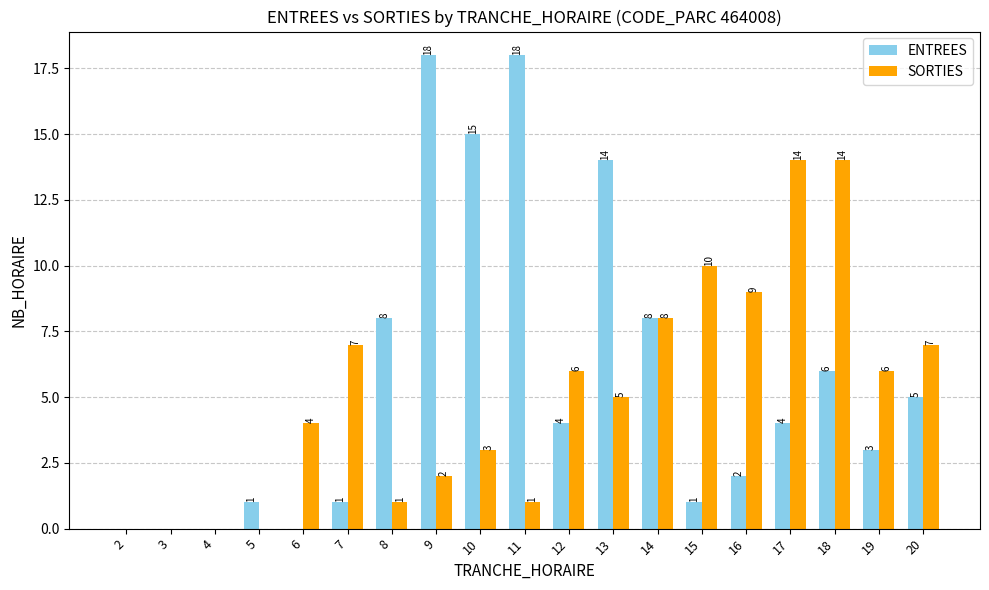

Which series has the widest spread of values?

ENTREES